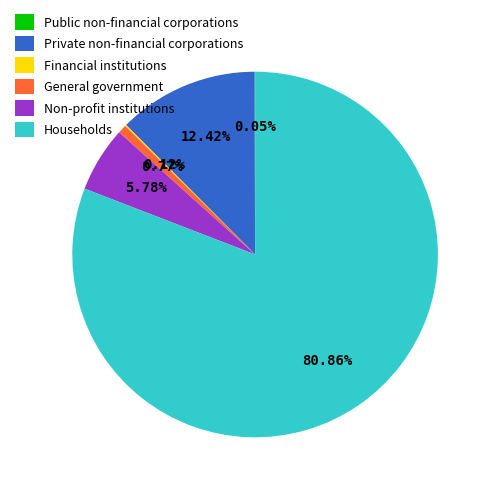

To the nearest percent, what percentage of the pie is General government?

1%